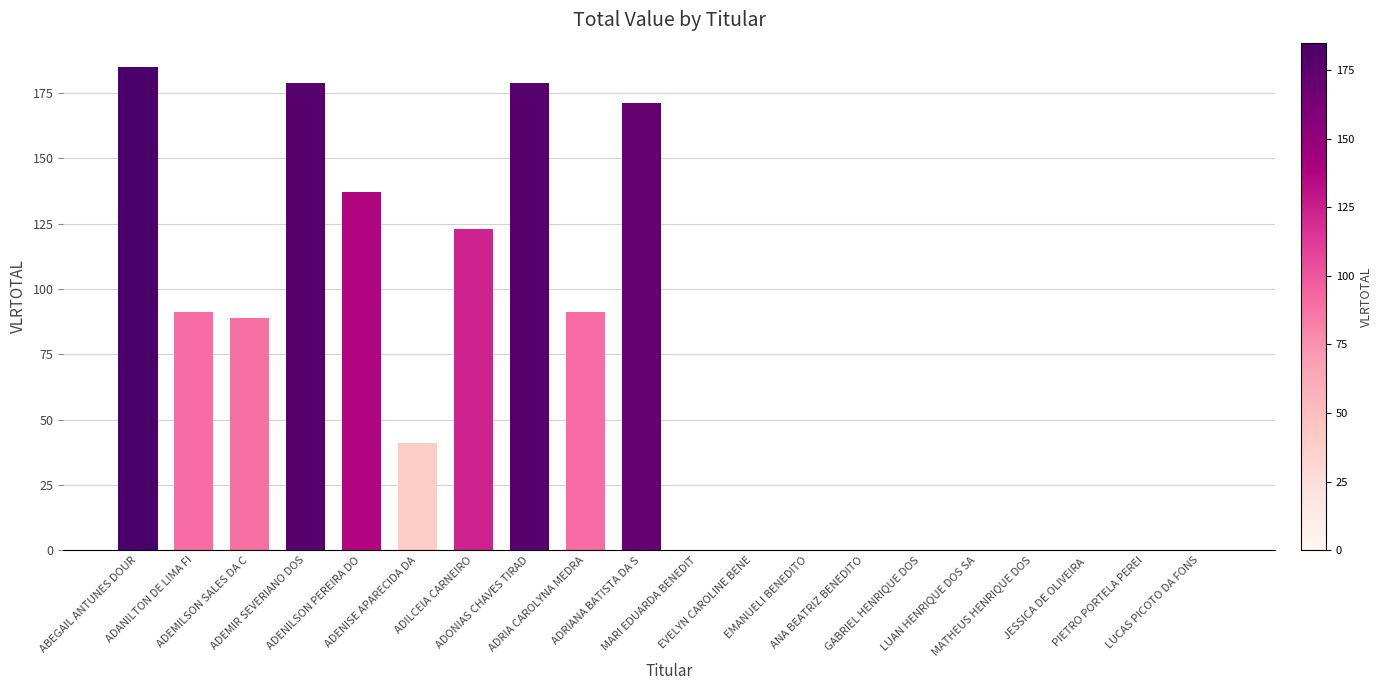

What is the sum of all values?

1286